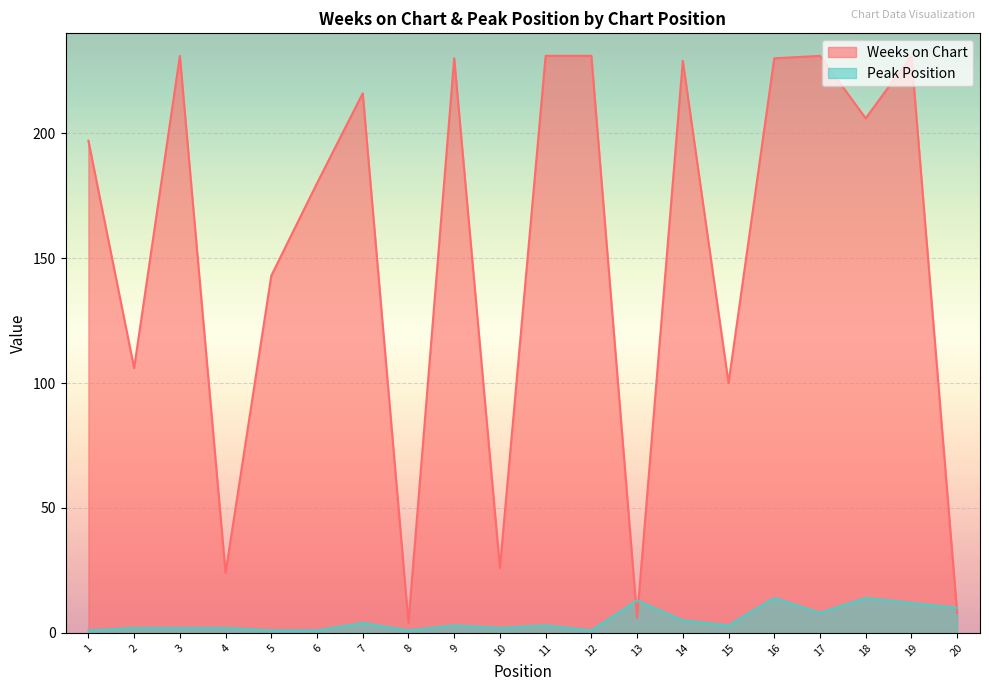

Rank the series at 7 from highest to lowest value.

Weeks on Chart, Peak Position